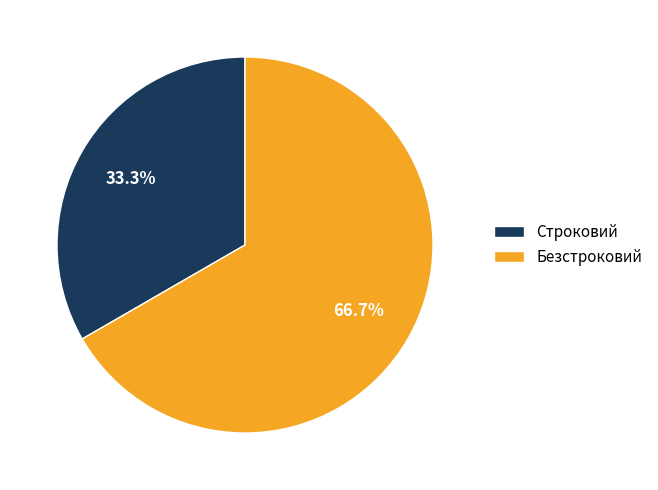

To the nearest percent, what is the combined percentage of Строковий and Безстроковий?

100%